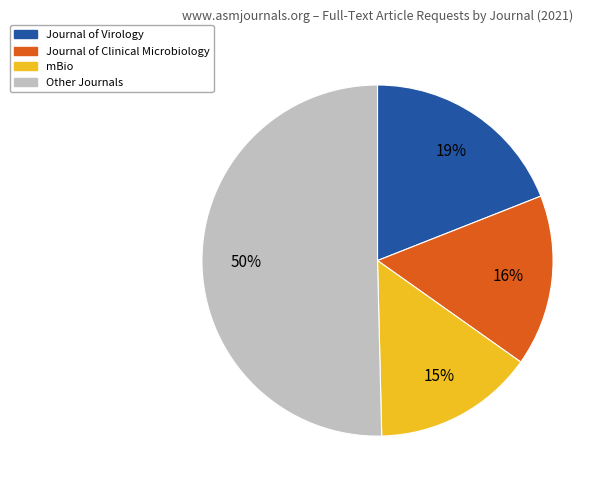

How many segments does this pie chart have?

4